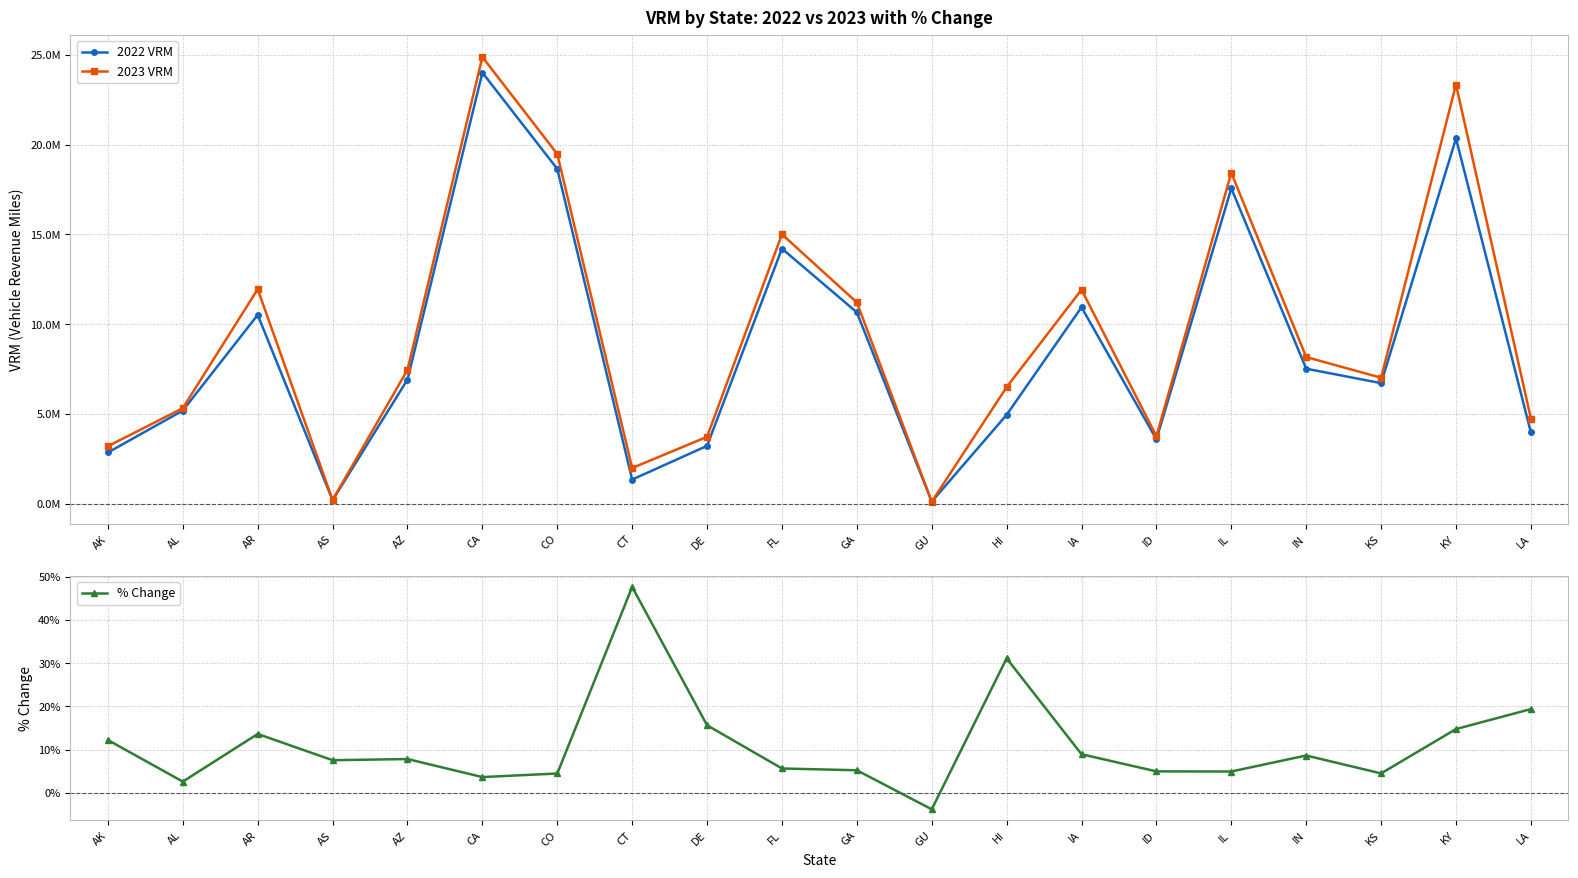

Read the 2022 VRM value at CT.

1348550.0